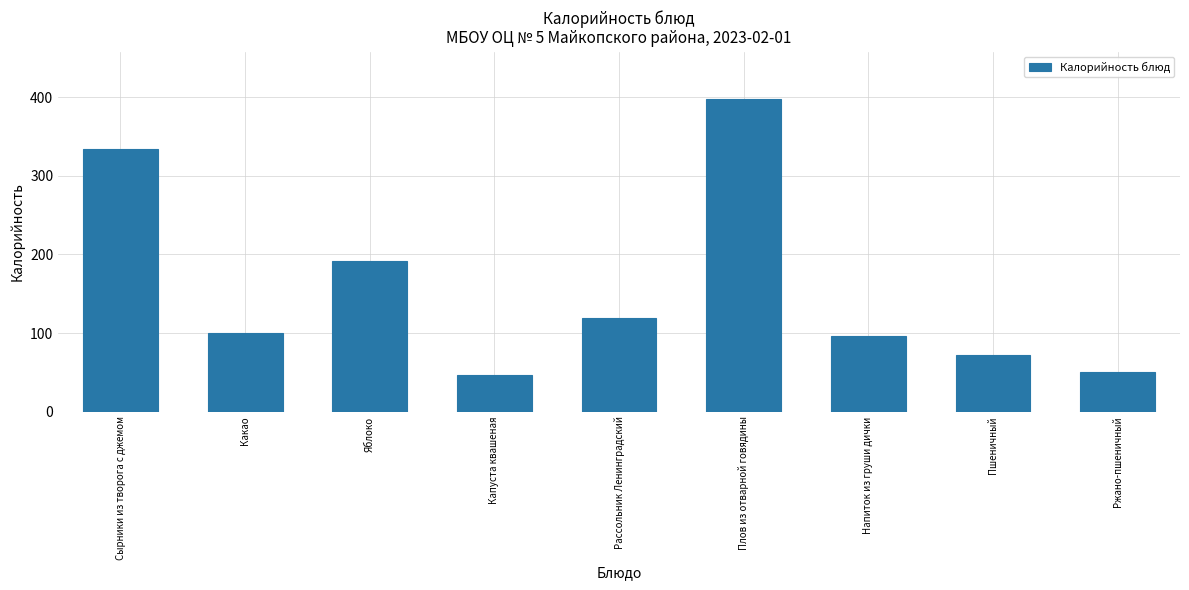

What is the label of the 5th bar from the left?

Рассольник Ленинградский